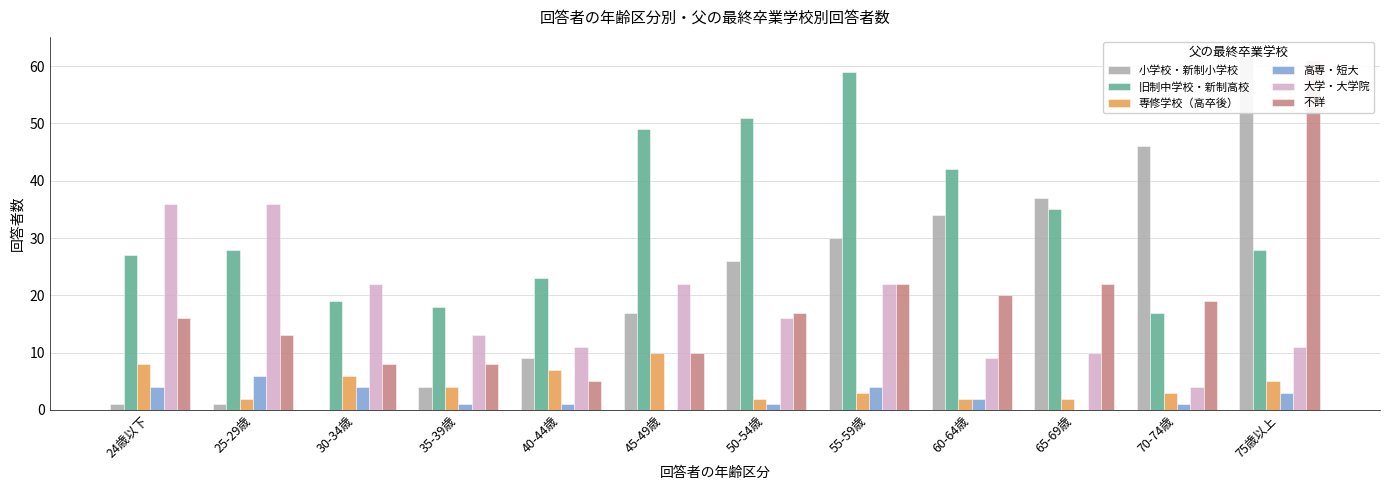

What is the average value of the 旧制中学校・新制高校 series?

33